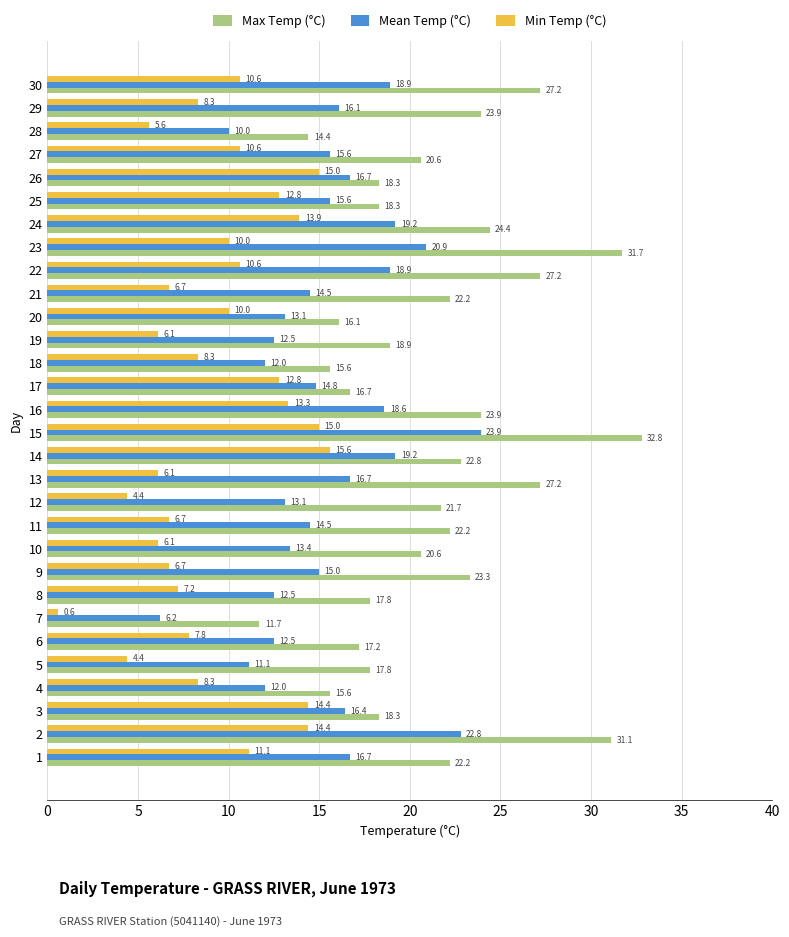

The Max Temp (°C) series shows 11.7 at 7. True or false?

True